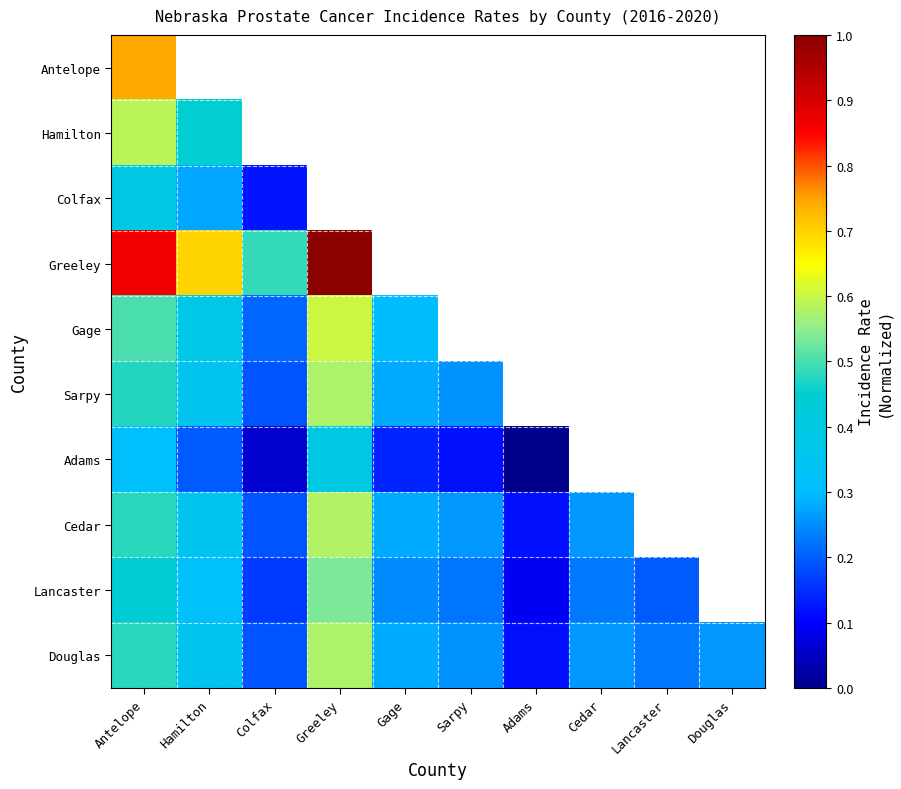

What is the approximate value of Lancaster at Adams?

0.1